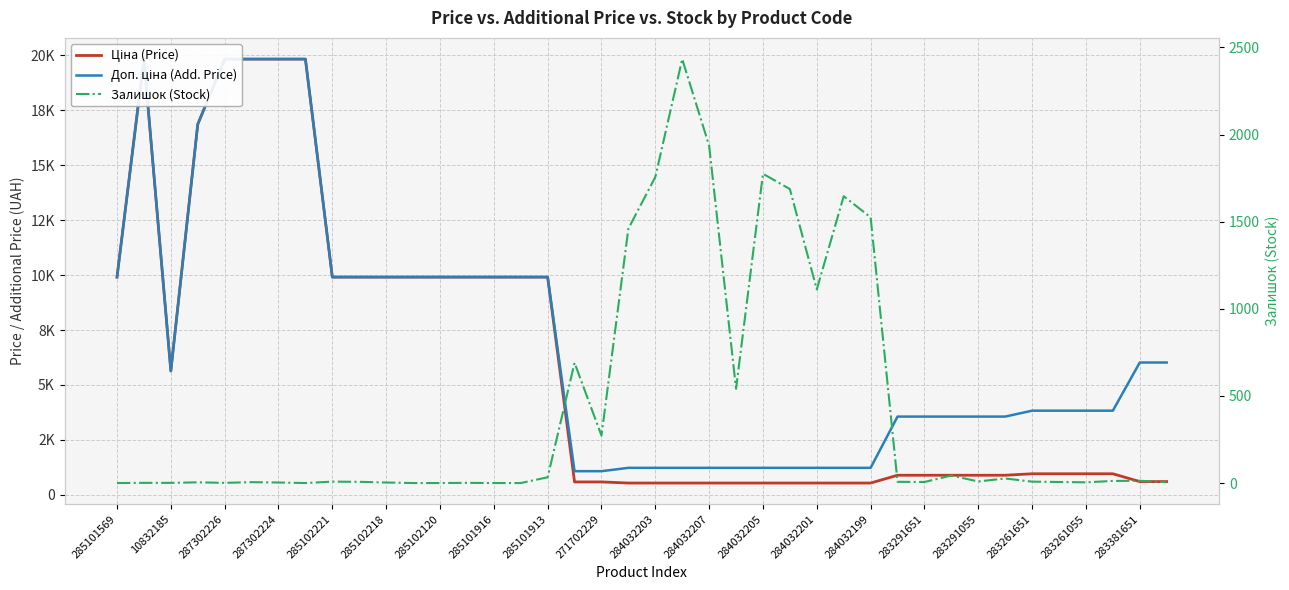

What is the label of the 4th point from the left?

287302224